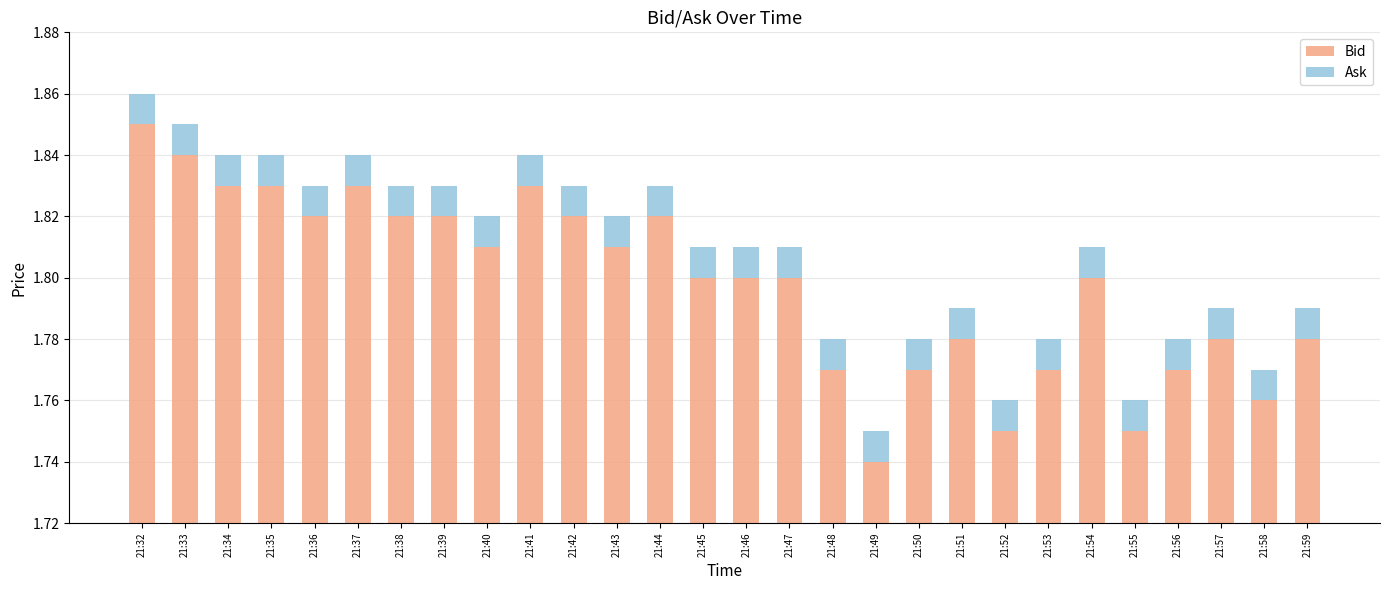

The Ask series shows 0.0 at 21:39. True or false?

True